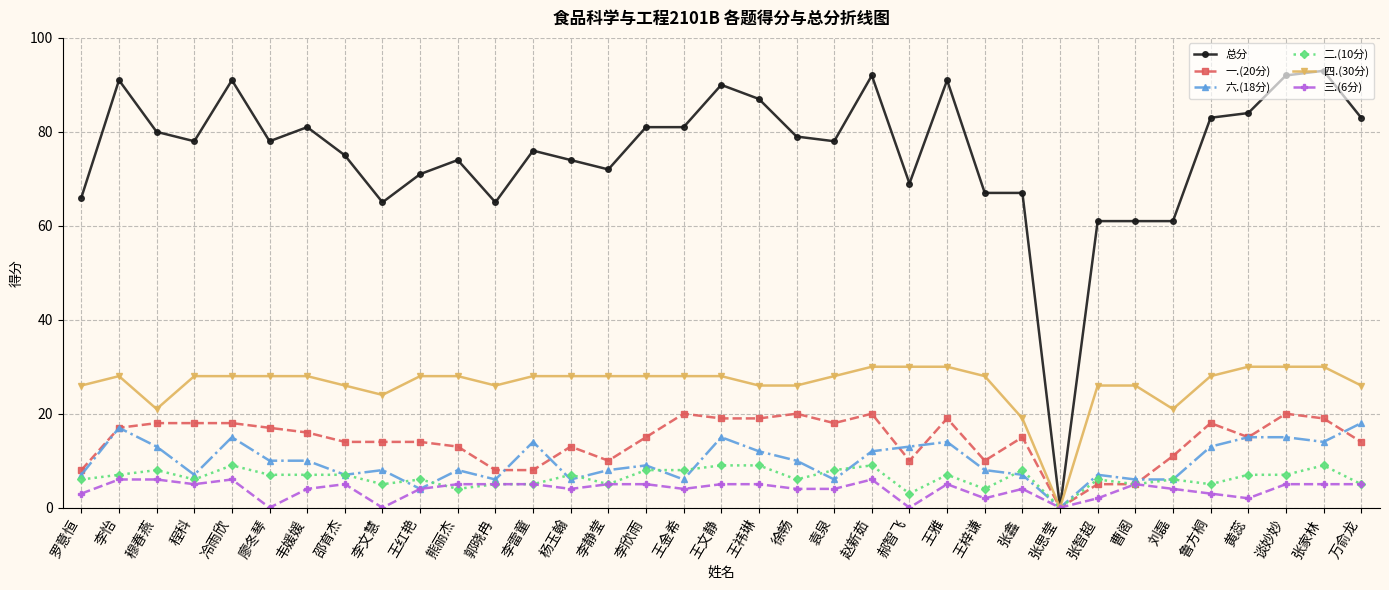

Reading right to left, what are all the values shown in this chart?

总分: 83	93	92	84	83	61	61	61	0	67	67	91	69	92	78	79	87	90	81	81	72	74	76	65	74	71	65	75	81	78	91	78	80	91	66
一.(20分): 14	19	20	15	18	11	5	5	0	15	10	19	10	20	18	20	19	19	20	15	10	13	8	8	13	14	14	14	16	17	18	18	18	17	8
六.(18分): 18	14	15	15	13	6	6	7	0	7	8	14	13	12	6	10	12	15	6	9	8	6	14	6	8	4	8	7	10	10	15	7	13	17	7
二.(10分): 5	9	7	7	5	6	5	6	0	8	4	7	3	9	8	6	9	9	8	8	5	7	5	5	4	6	5	7	7	7	9	6	8	7	6
四.(30分): 26	30	30	30	28	21	26	26	0	19	28	30	30	30	28	26	26	28	28	28	28	28	28	26	28	28	24	26	28	28	28	28	21	28	26
三.(6分): 5	5	5	2	3	4	5	2	0	4	2	5	0	6	4	4	5	5	4	5	5	4	5	5	5	4	0	5	4	0	6	5	6	6	3